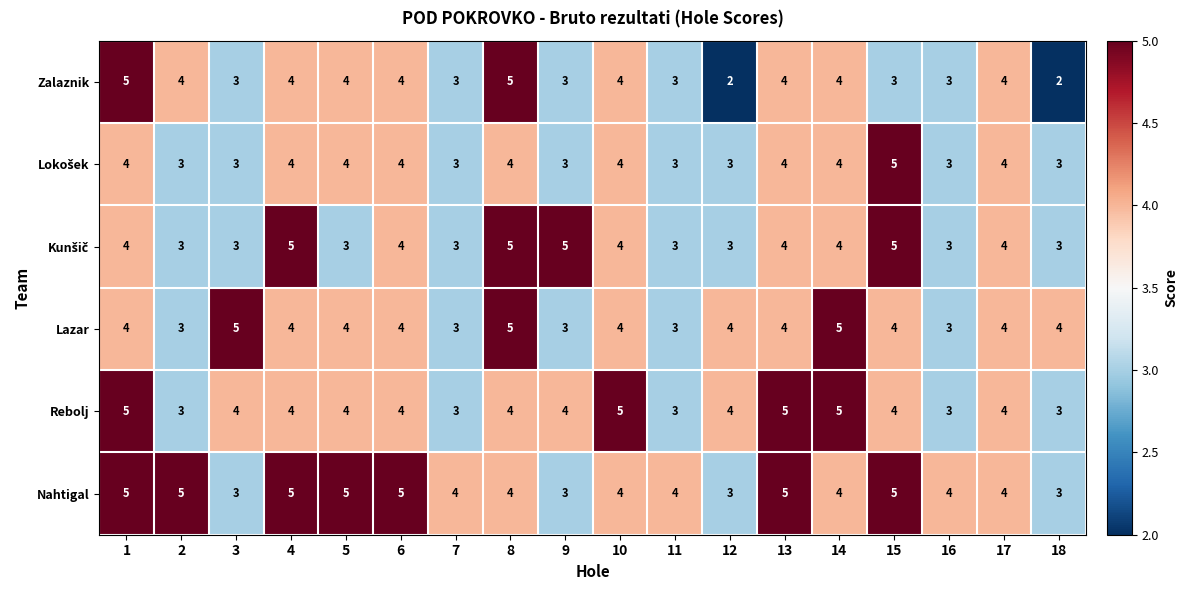

What is the highest value of the Lazar series?

5